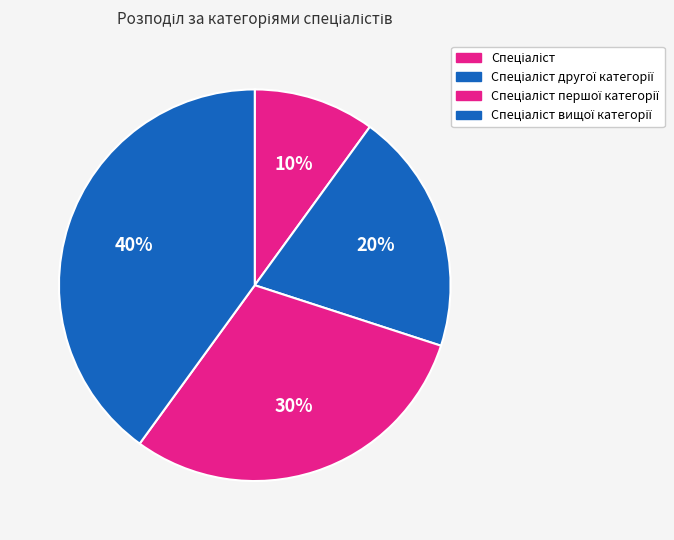

How many segments does this pie chart have?

4